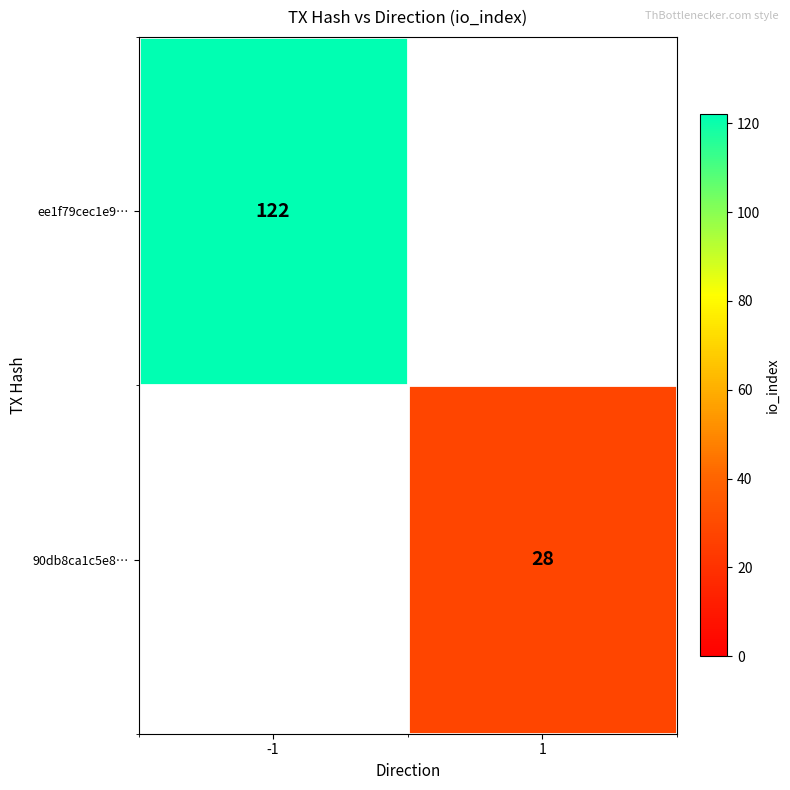

Between 1 and -1, which is larger?

-1